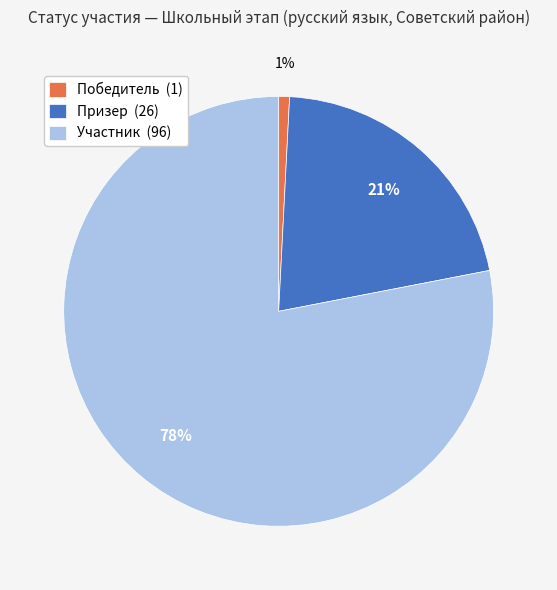

The Победитель slice represents 1% of the pie. True or false?

True